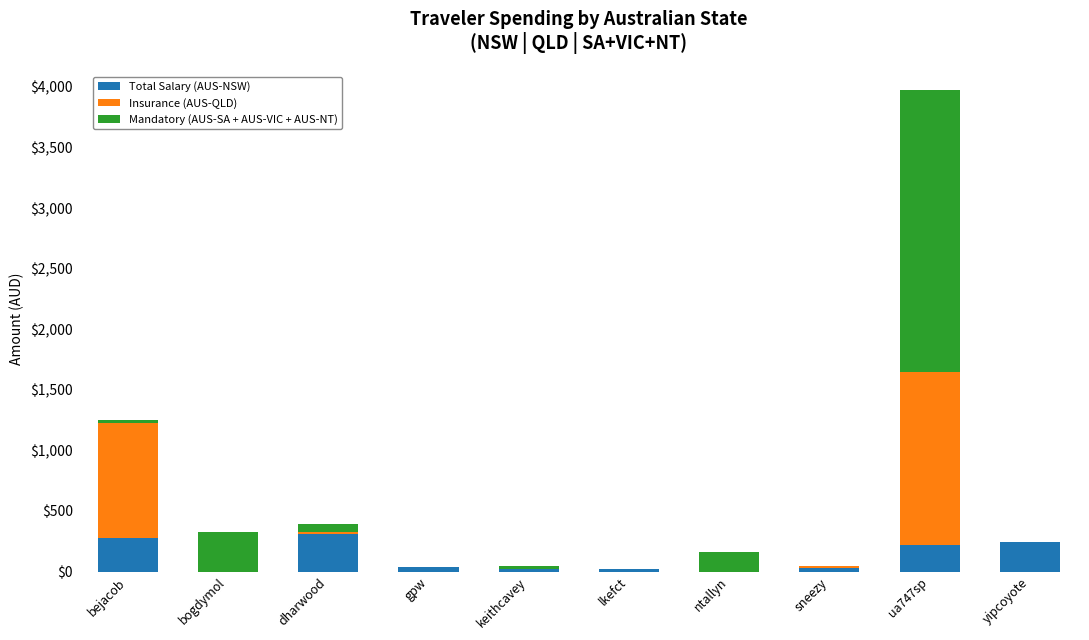

The value of Total Salary (AUS-NSW) at bogdymol is 0.0. True or false?

True